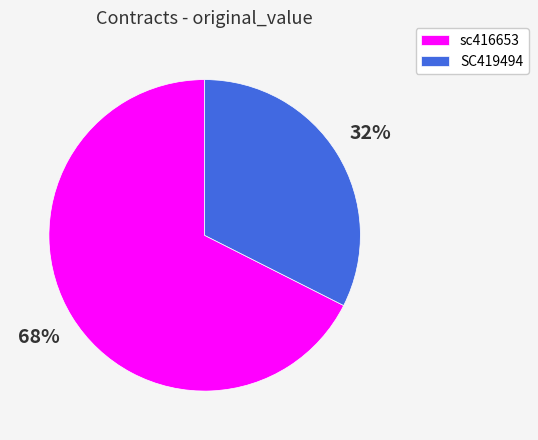

Rank the categories by value from highest to lowest.

sc416653, SC419494